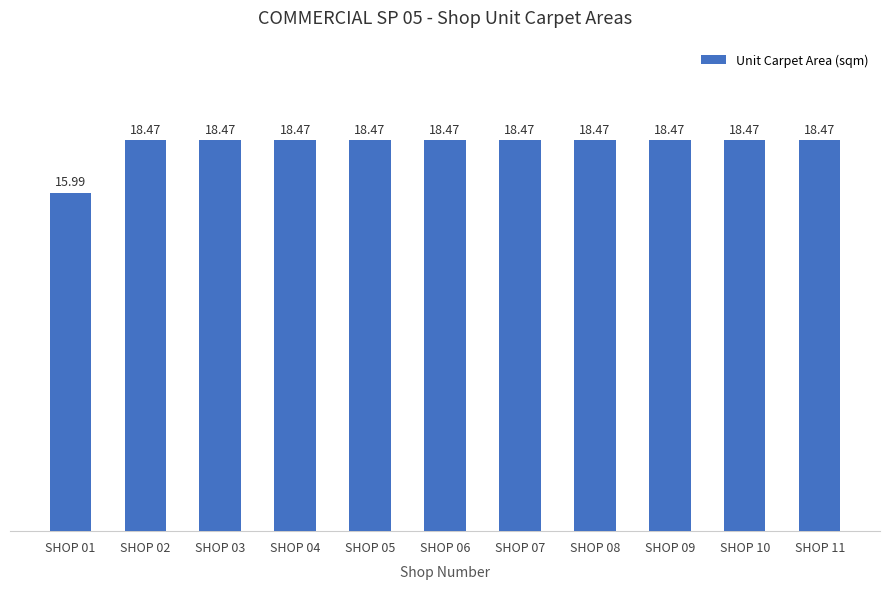

Does the chart contain any negative values?

No